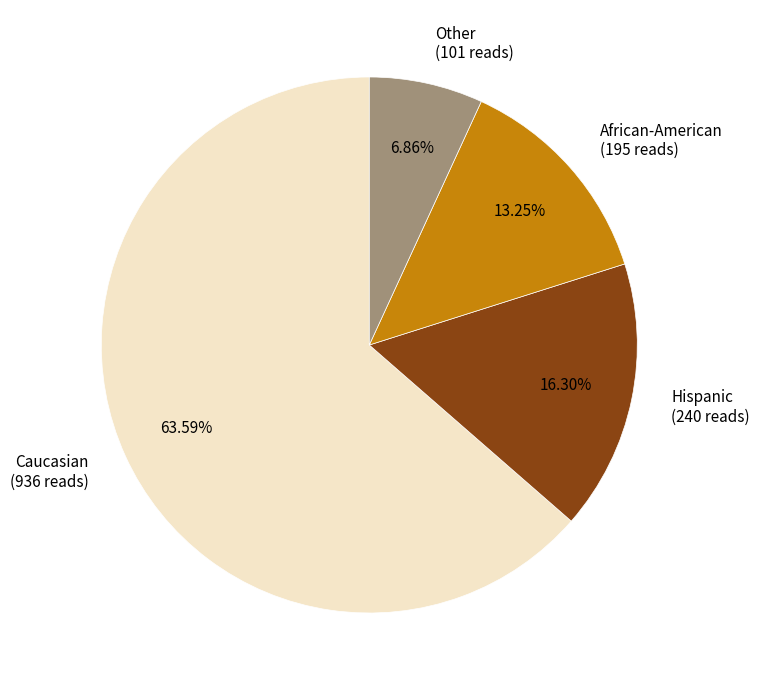

To the nearest percent, what percentage of the pie is Caucasian?

64%